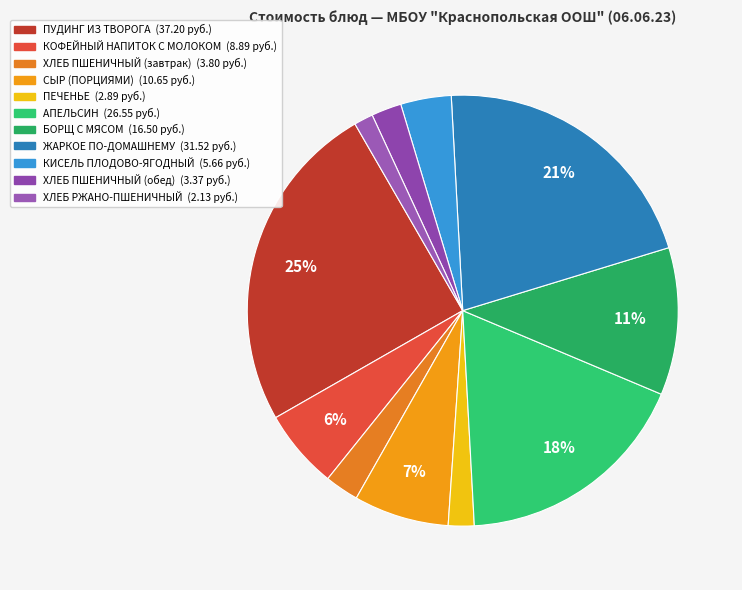

Between ХЛЕБ РЖАНО-ПШЕНИЧНЫЙ and КИСЕЛЬ ПЛОДОВО-ЯГОДНЫЙ, which is larger?

КИСЕЛЬ ПЛОДОВО-ЯГОДНЫЙ